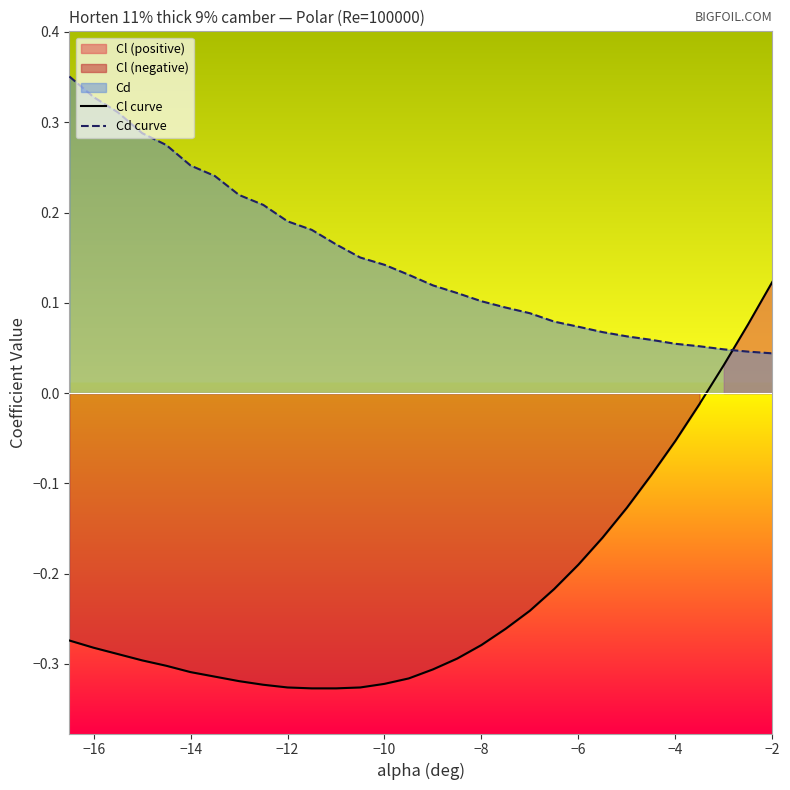

The Cd curve series shows 0.0 at −6. True or false?

False